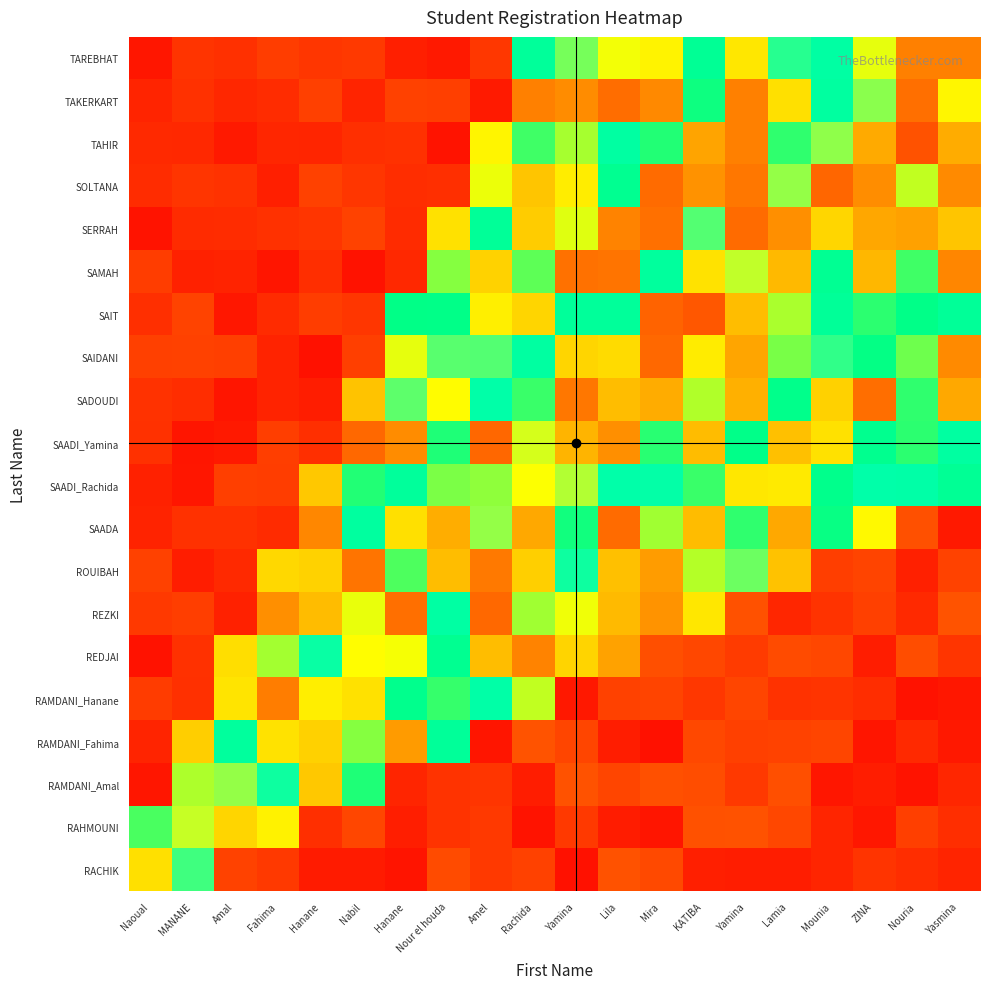

At how many categories does at least one series exceed 0?

20